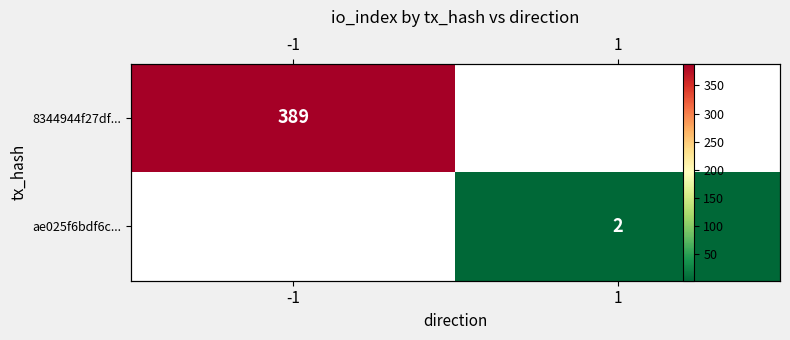

The ae025f6bdf6c... series shows 0.5 at 1. True or false?

False